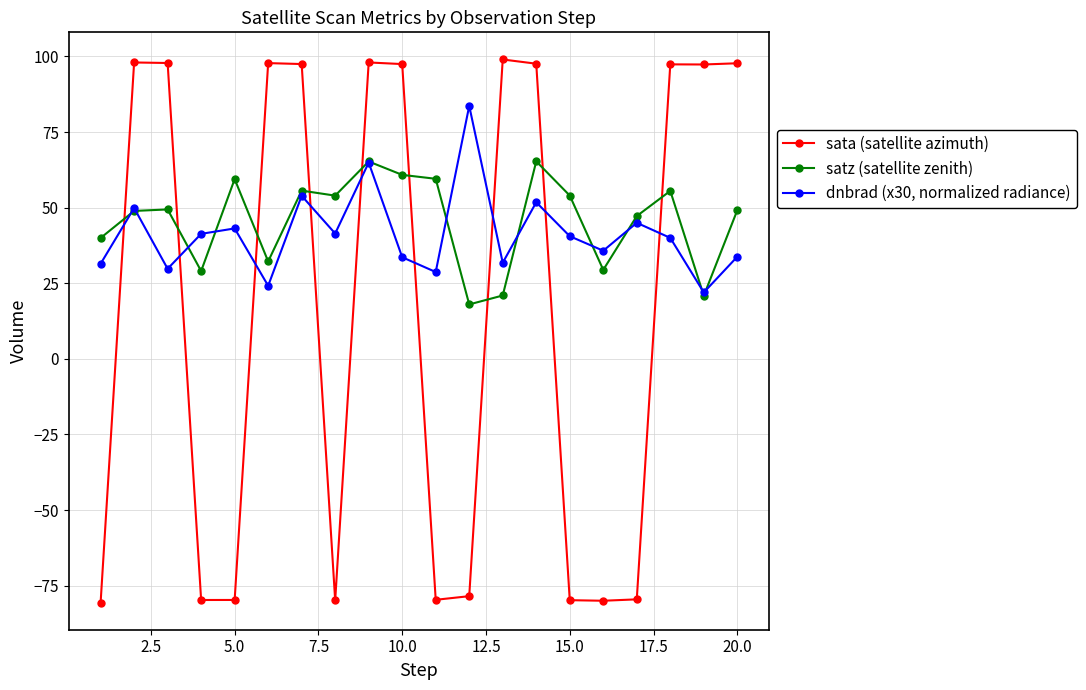

After their last crossing, which series has the higher values: sata (satellite azimuth) or satz (satellite zenith)?

sata (satellite azimuth)